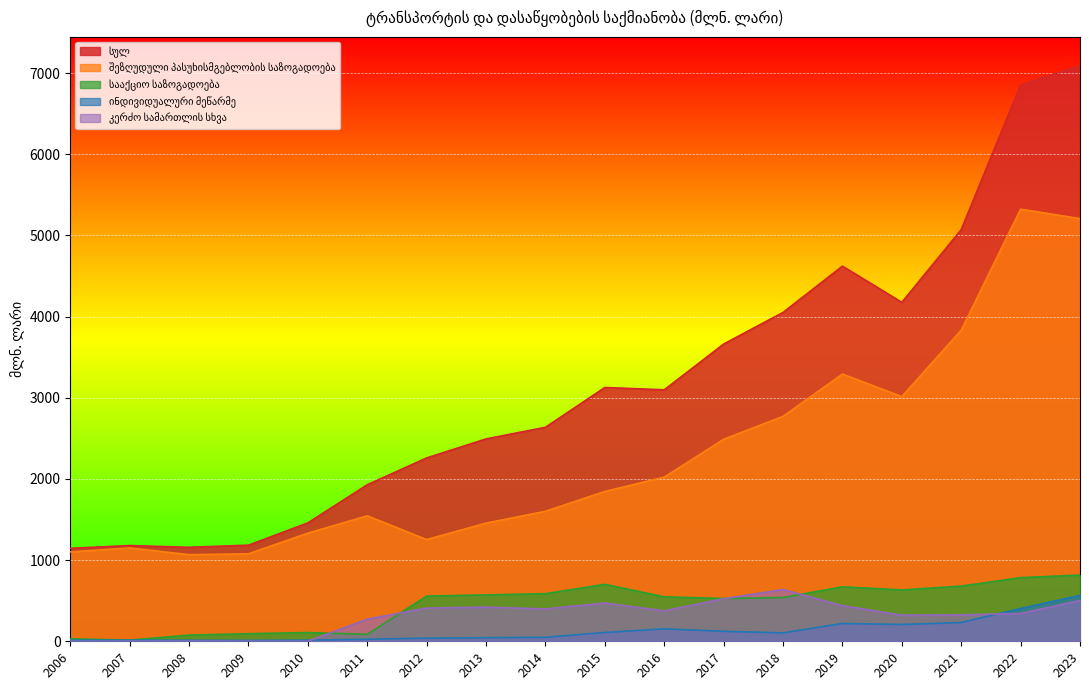

What is the greatest value displayed?

7090.7